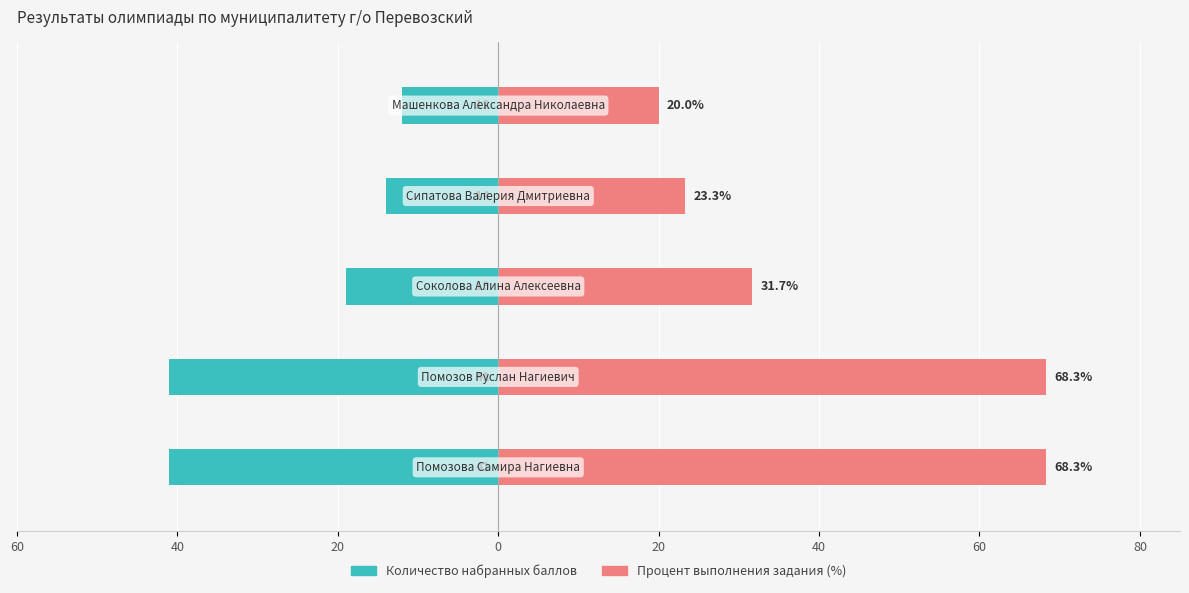

True or false: Количество набранных баллов has a value of -41.0 at 40.

True